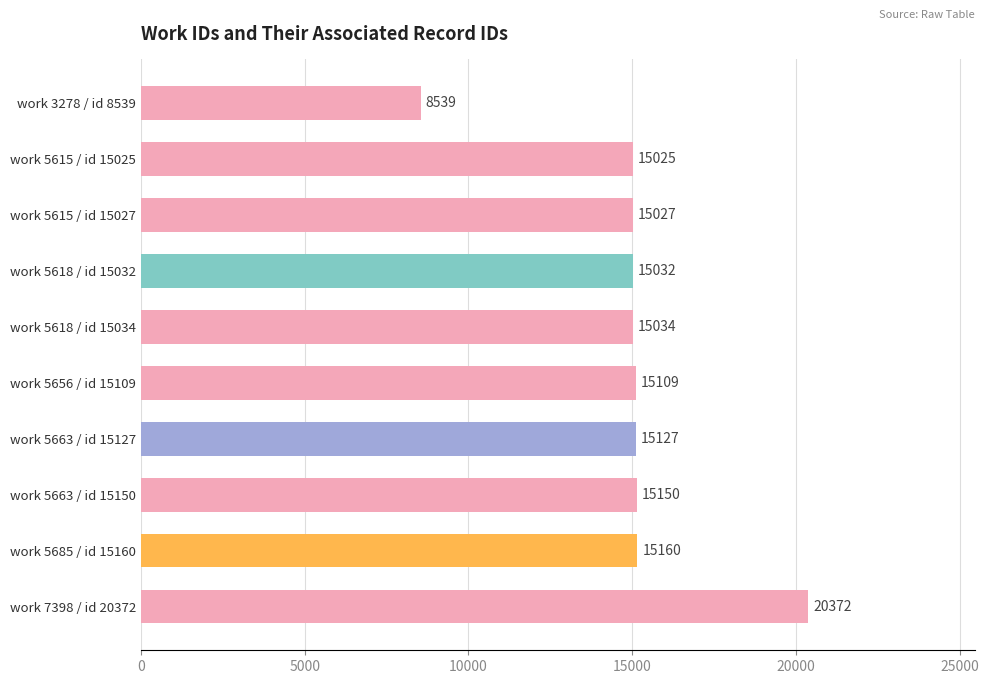

How many values are below 15109?

5